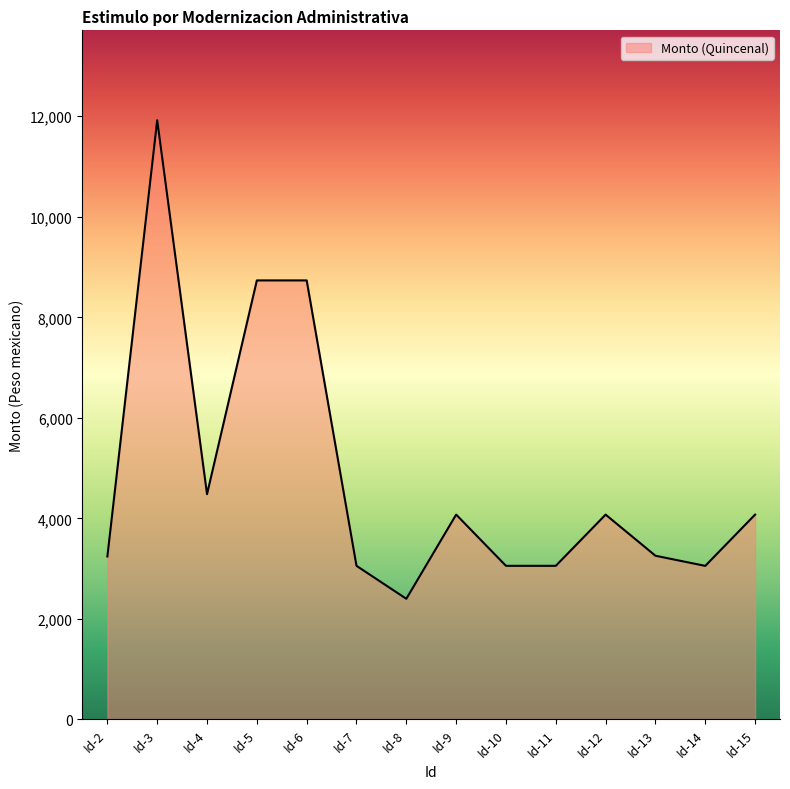

What is the change in value from Id-5 to Id-12?

-4659.0